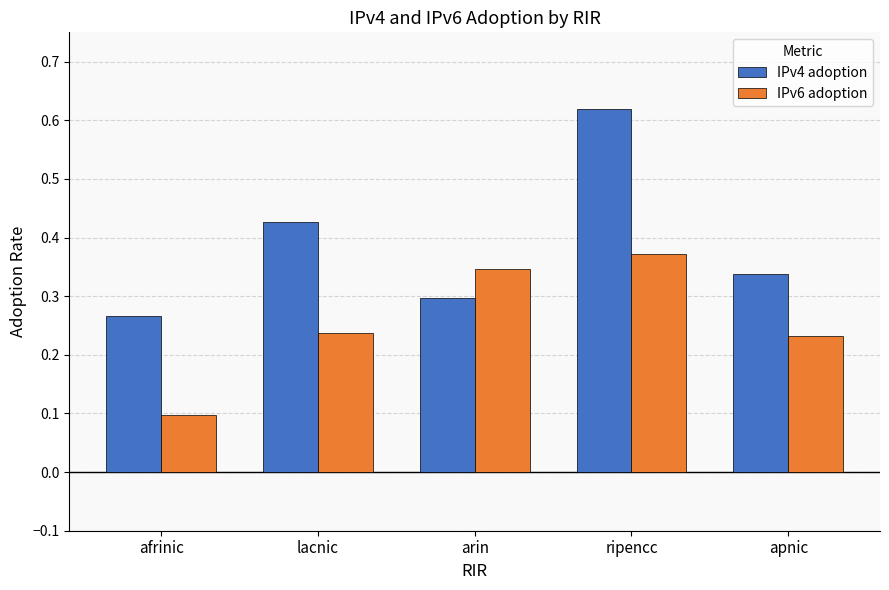

At which label does IPv4 adoption reach its minimum?

afrinic